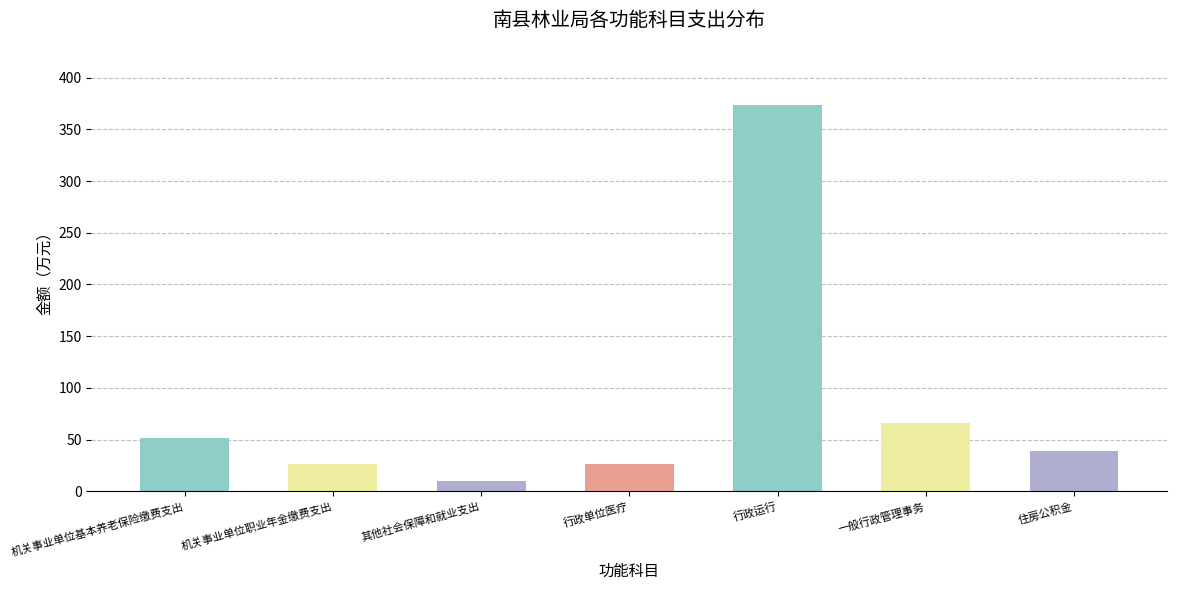

True or false: the data shows 82.0 at 机关事业单位基本养老保险缴费支出.

False